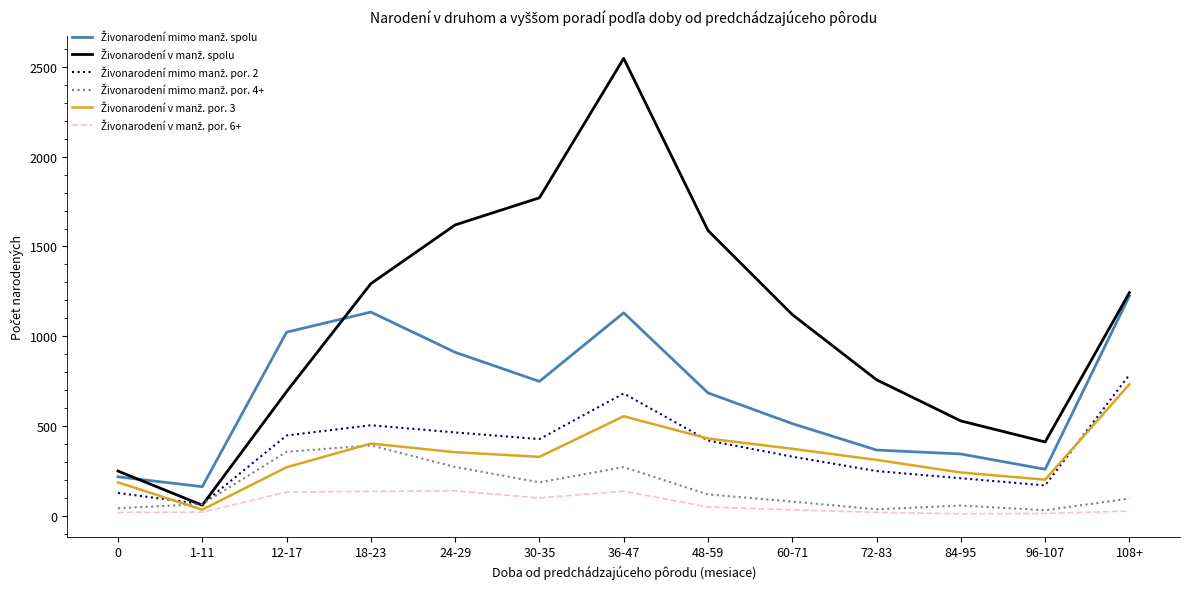

Which label corresponds to the largest value in the chart?

36-47